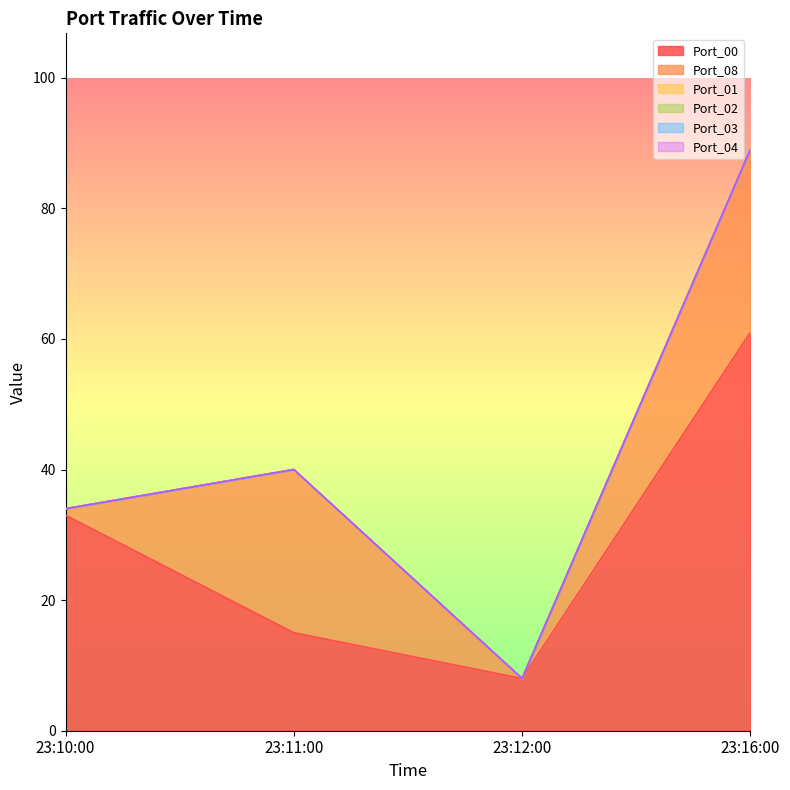

What is the greatest value displayed?

61